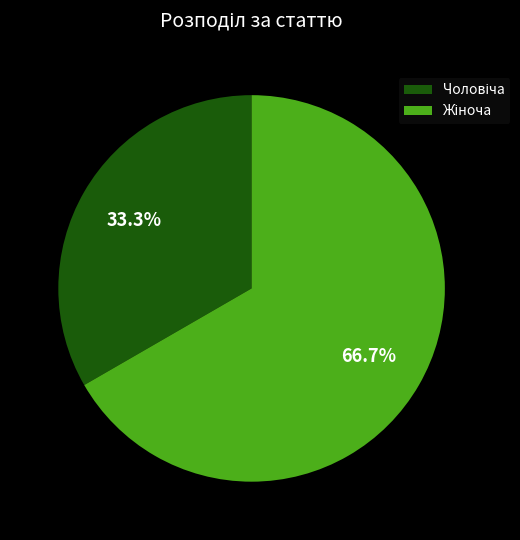

Is there any slice that represents more than half of the pie?

Yes